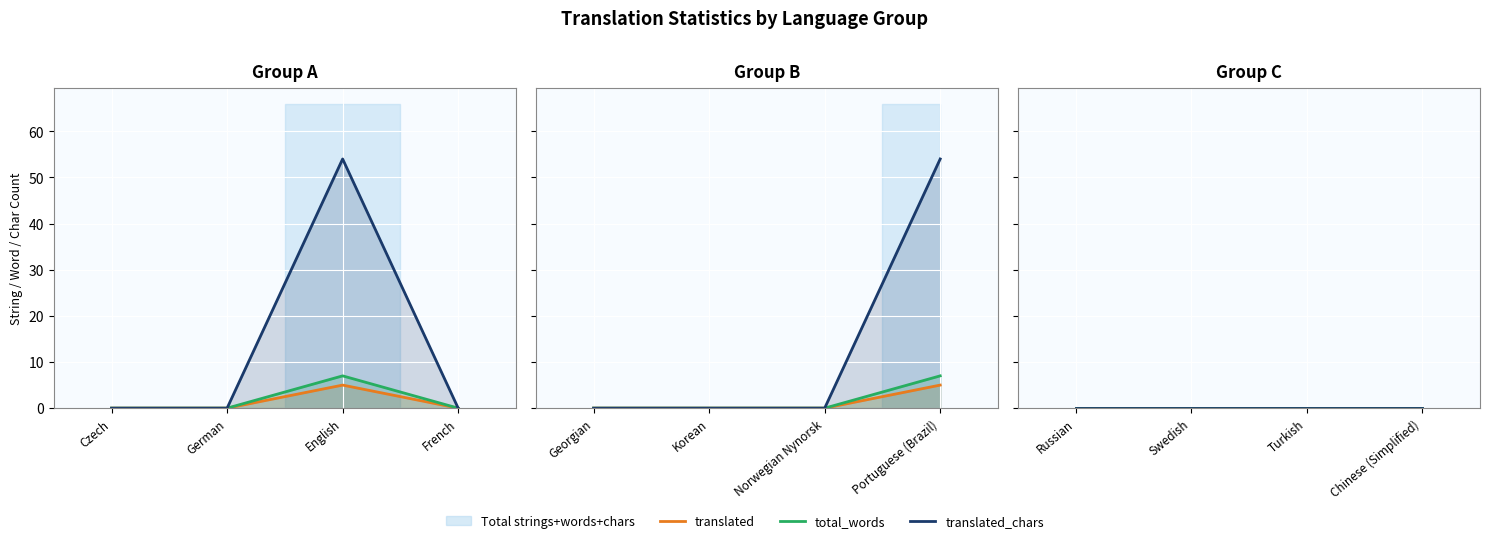

Where is the first local maximum for total_chars?

English